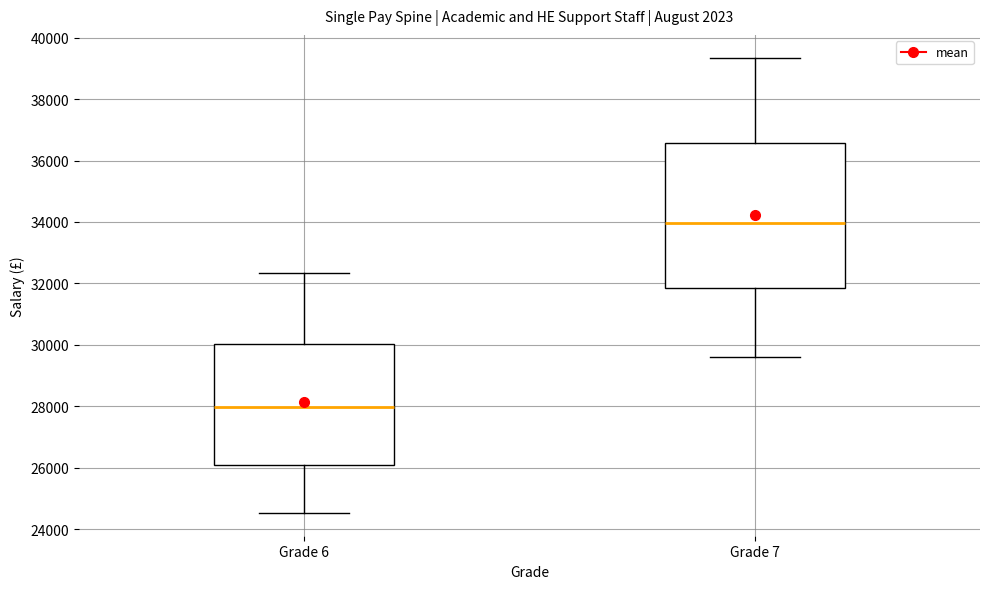

Reading left to right, transcribe this box plot: for each box, give where its median line is, the range the box spans, and where its two whiskers end, as read against the y-axis. The values are not printed on the chart, so give them approximately, as read against the axis.

Grade 6: median 28000, box 26000 to 30000, whiskers 24600 to 32400
Grade 7: median 34000, box 31800 to 36600, whiskers 29600 to 39400